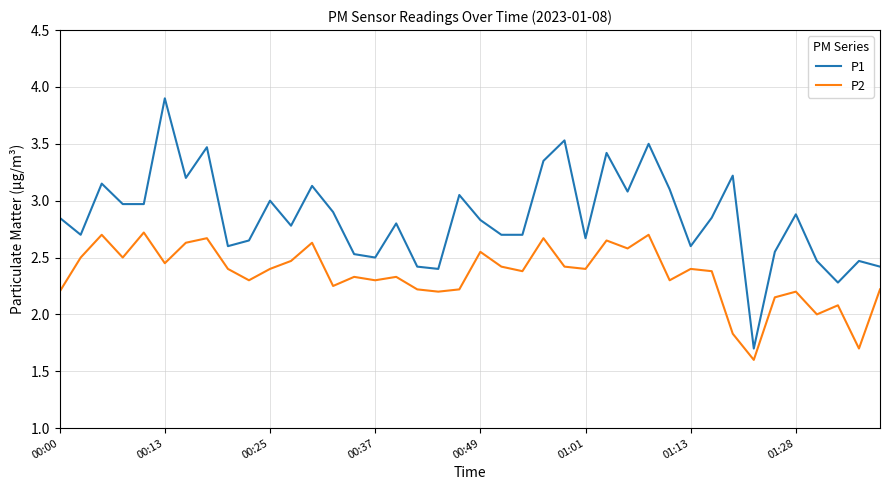

Which series has the widest spread of values?

P1